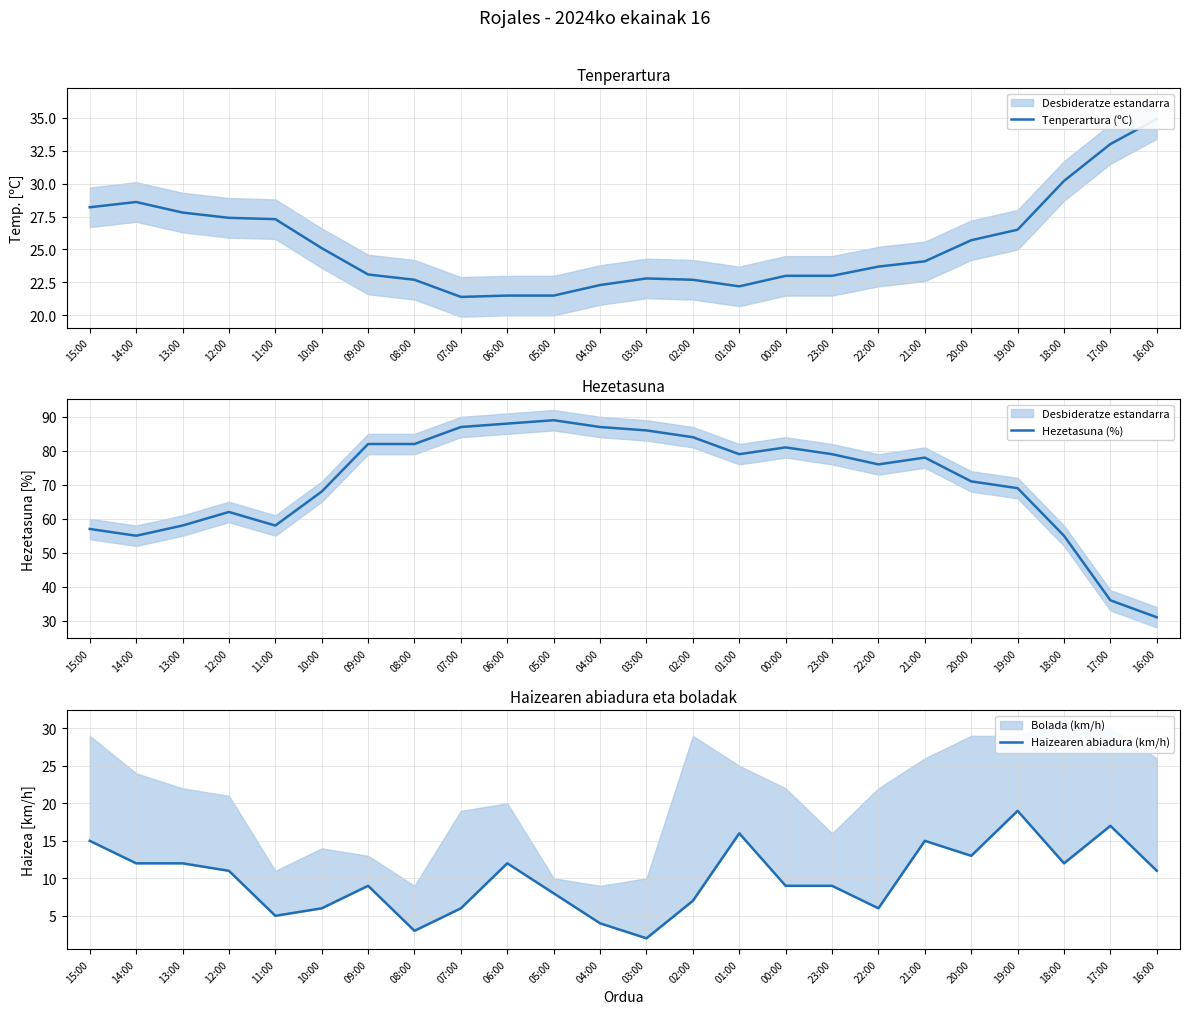

At which label does Tenperartura (ºC) reach its minimum?

07:00